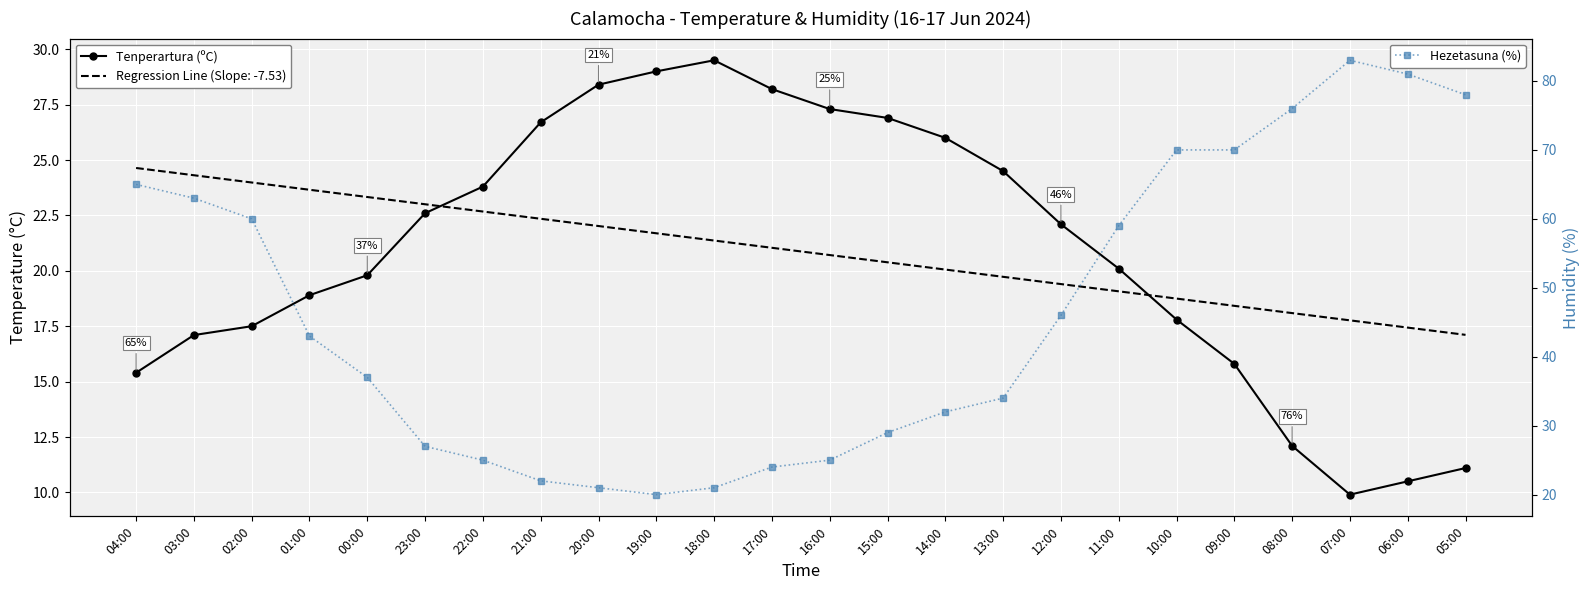

What is the smallest value displayed?

9.9